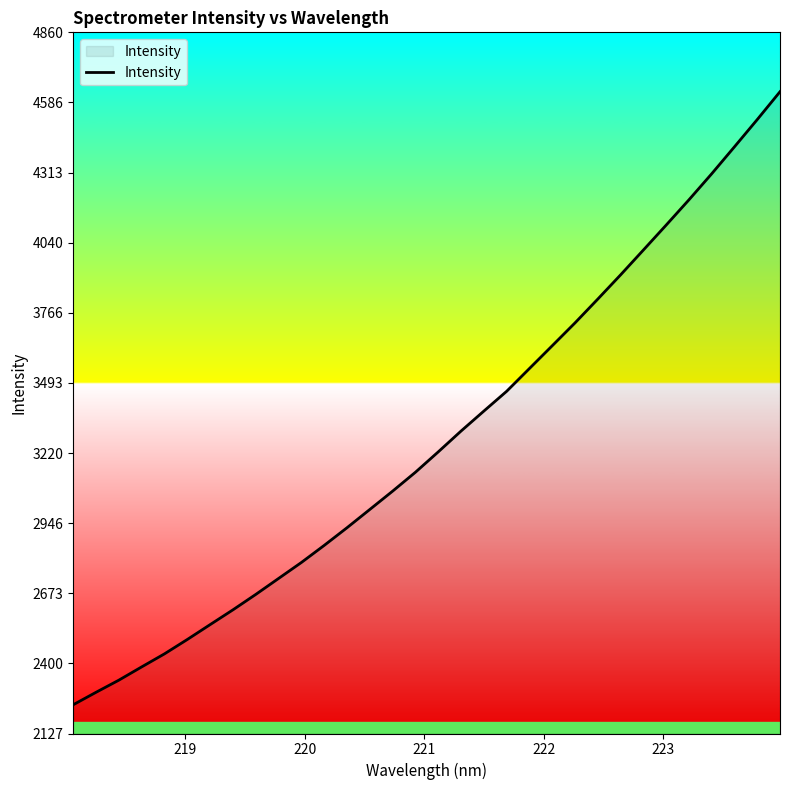

What is the smallest value displayed?

2239.0